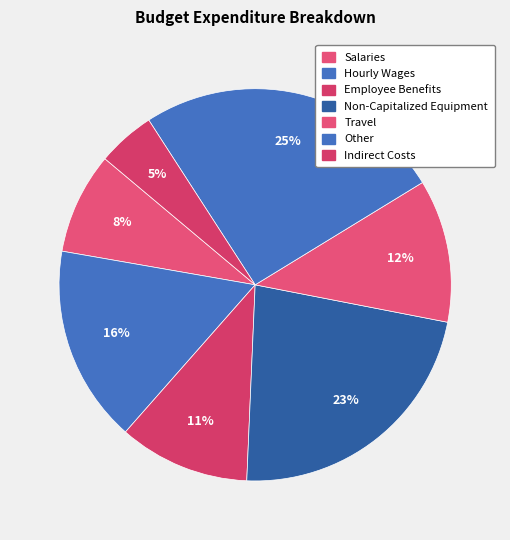

Is there any slice that represents more than half of the pie?

No